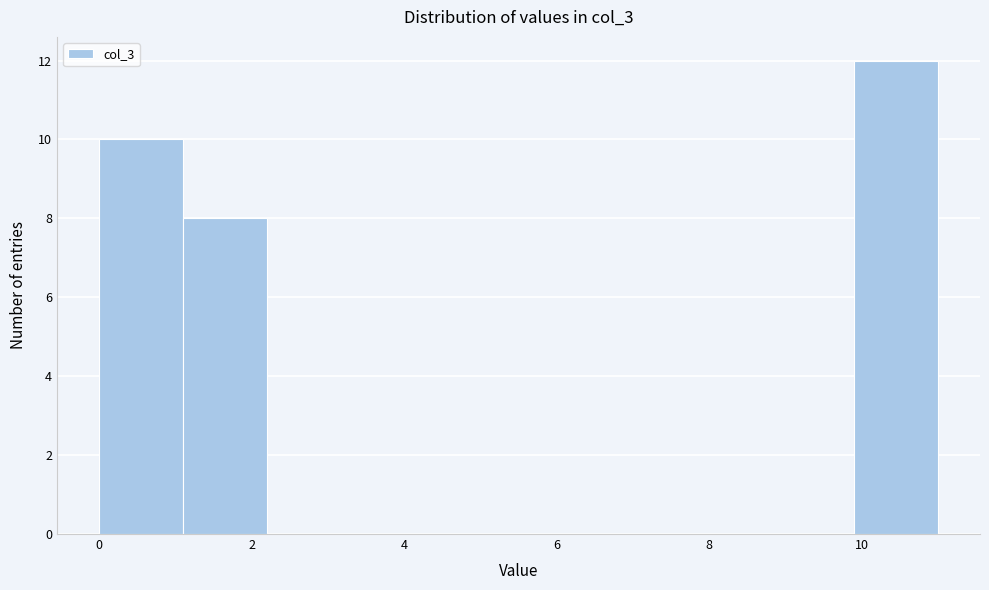

Reading left to right, transcribe this chart: for each bar, give the range it covers on the x-axis and its height. Neither the bar edges nor the heights are printed on the chart, so give them approximately, as read against the axes.

0.0 to 1.1: 10
1.1 to 2.2: 8
2.2 to 3.3: 0
3.3 to 4.4: 0
4.4 to 5.5: 0
5.5 to 6.6: 0
6.6 to 7.7: 0
7.7 to 8.8: 0
8.8 to 9.9: 0
9.9 to 11.0: 12